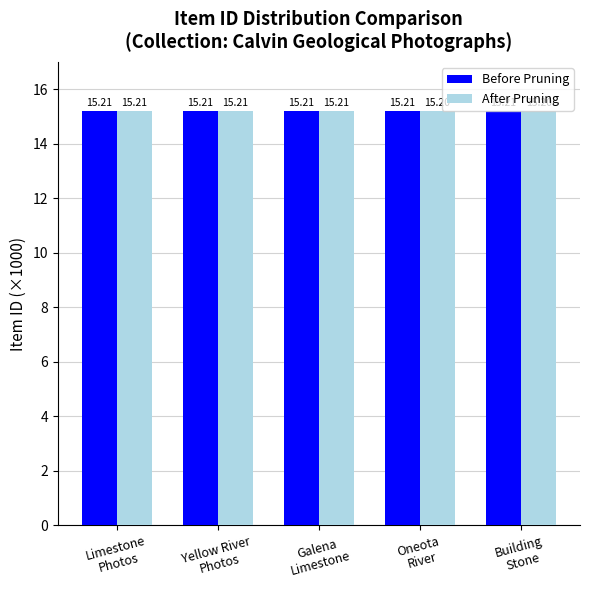

Rank the series by their average value, from lowest to highest.

After Pruning, Before Pruning